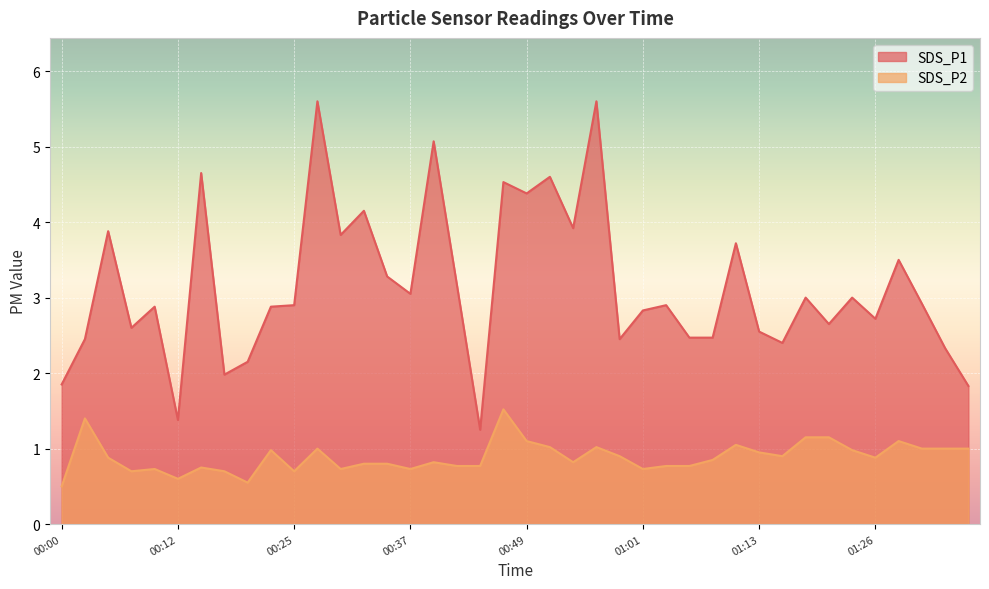

What is the difference between the maximum and minimum values in the SDS_P2 series?

1.0